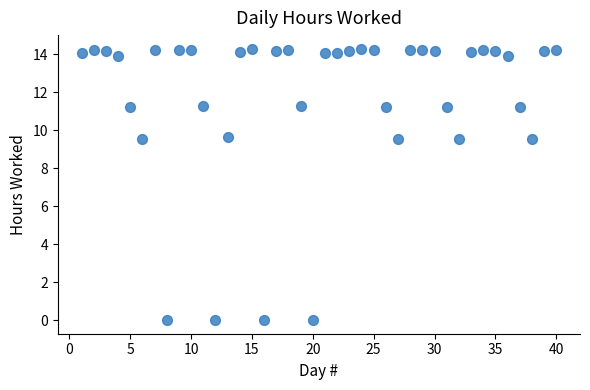

What is the range of X values (max minus min)?

39.0